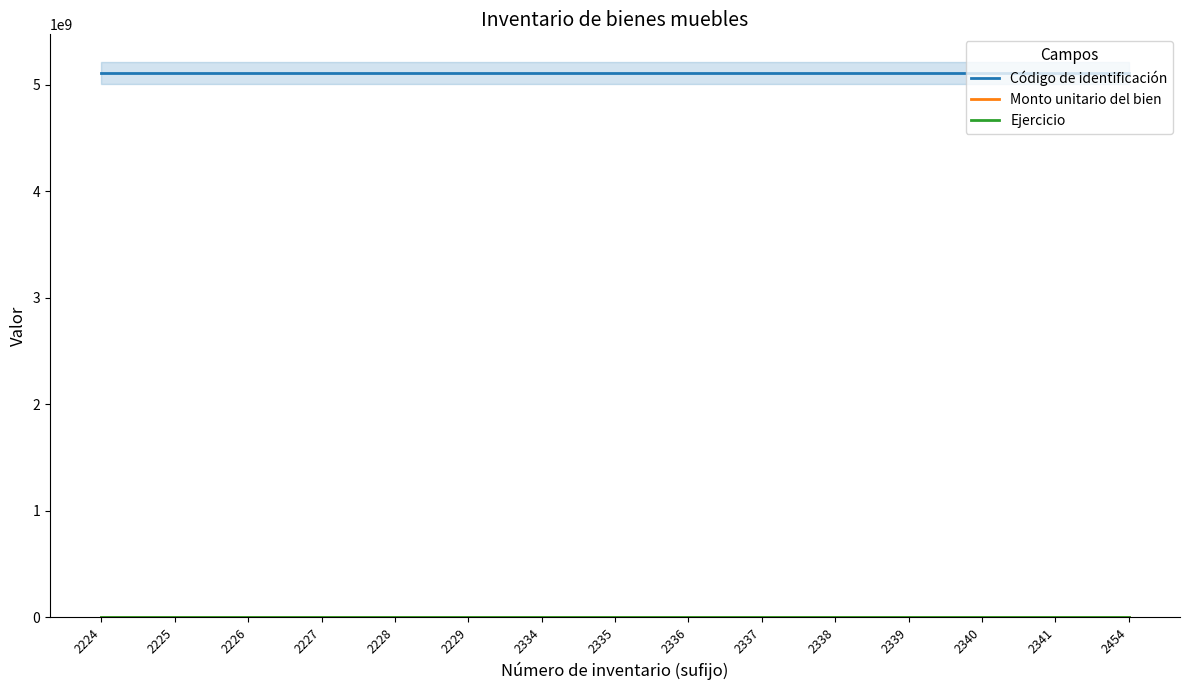

List the labels in order of Código de identificación value, largest first.

2224, 2225, 2226, 2227, 2228, 2229, 2334, 2335, 2336, 2337, 2338, 2339, 2340, 2341, 2454